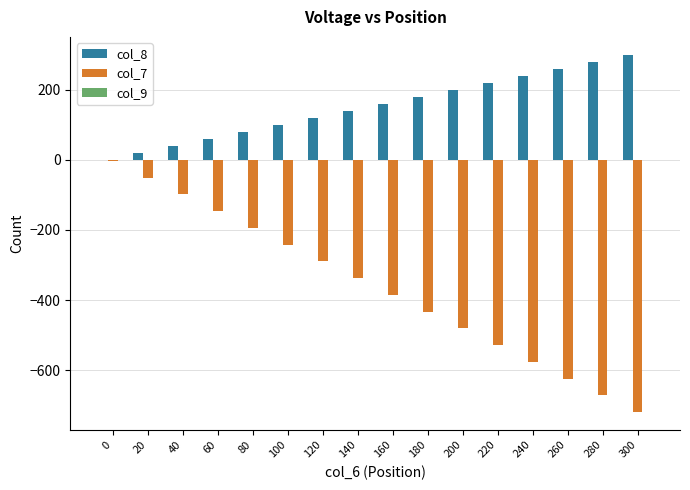

Which series has the largest total across all categories?

col_8